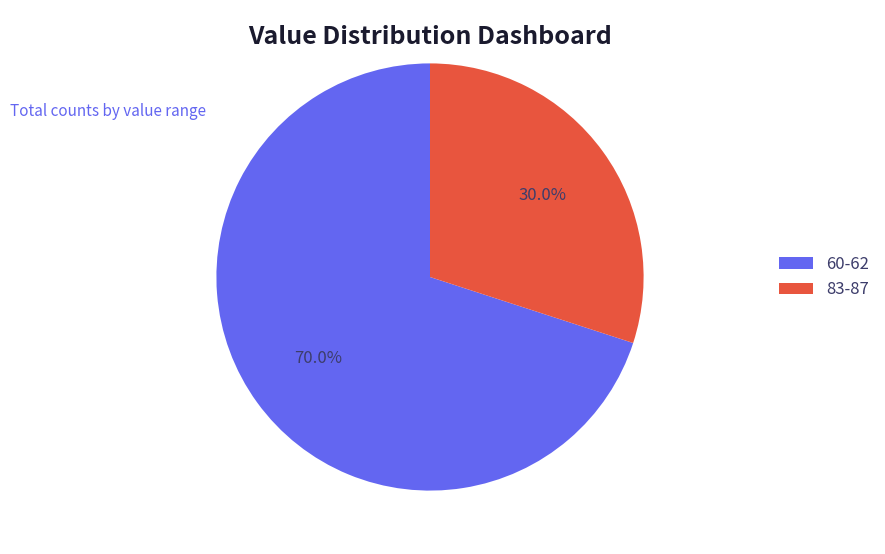

Approximately how many times larger is the value at 60-62 compared to 83-87?

2.3